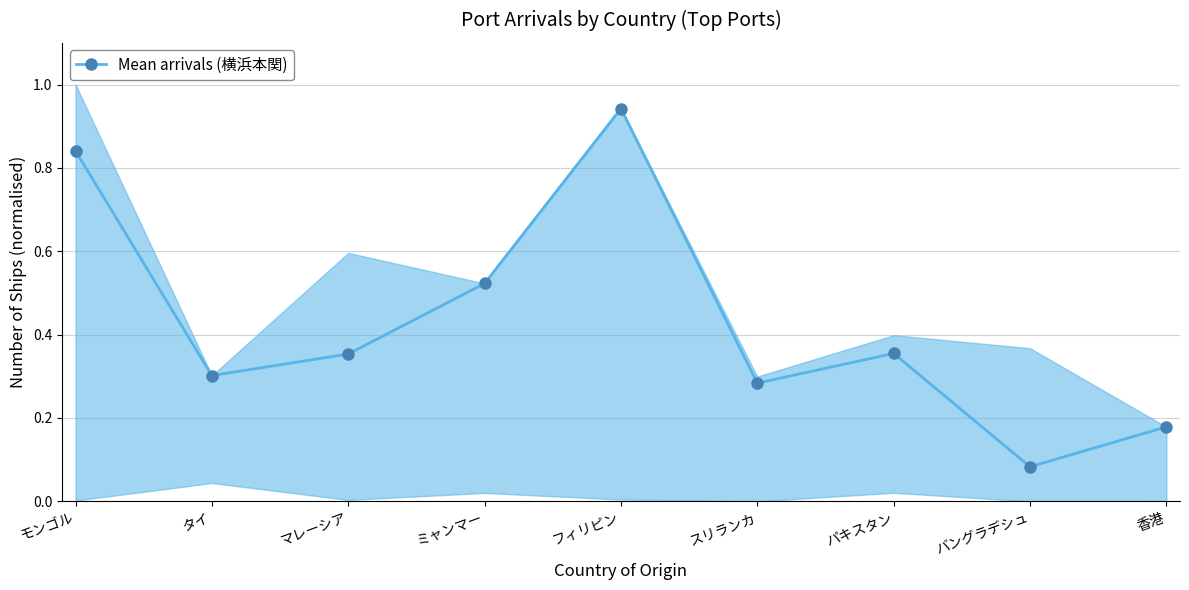

Does the chart have visible grid lines?

Yes